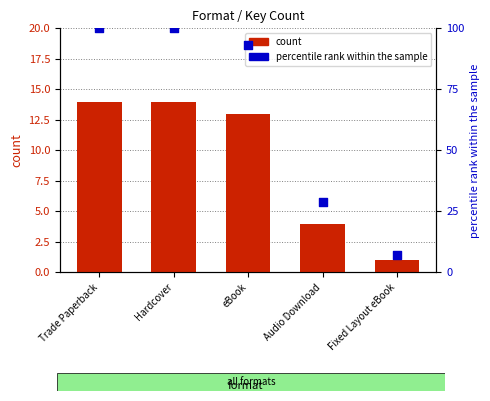

Which series has the largest total across all categories?

percentile rank within the sample